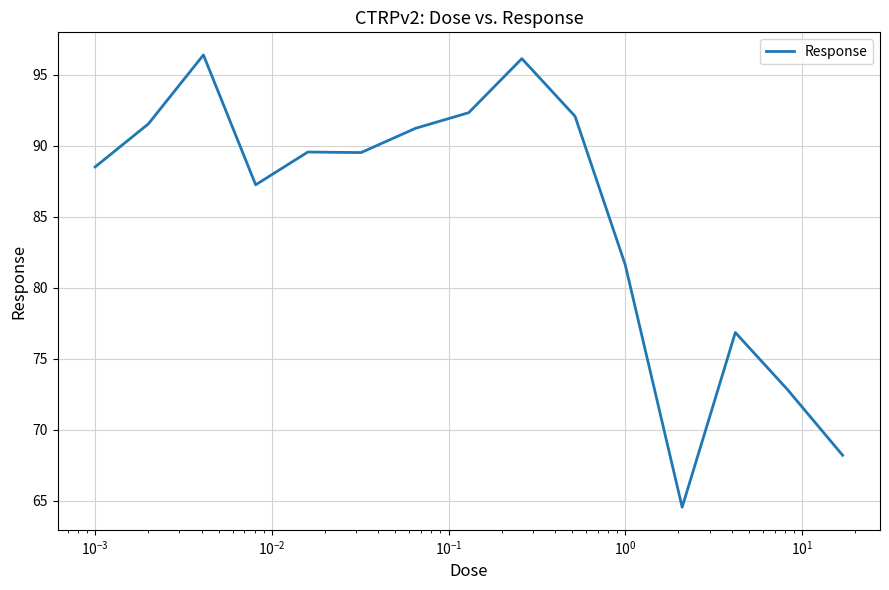

What is the difference between the maximum and minimum values?

31.9